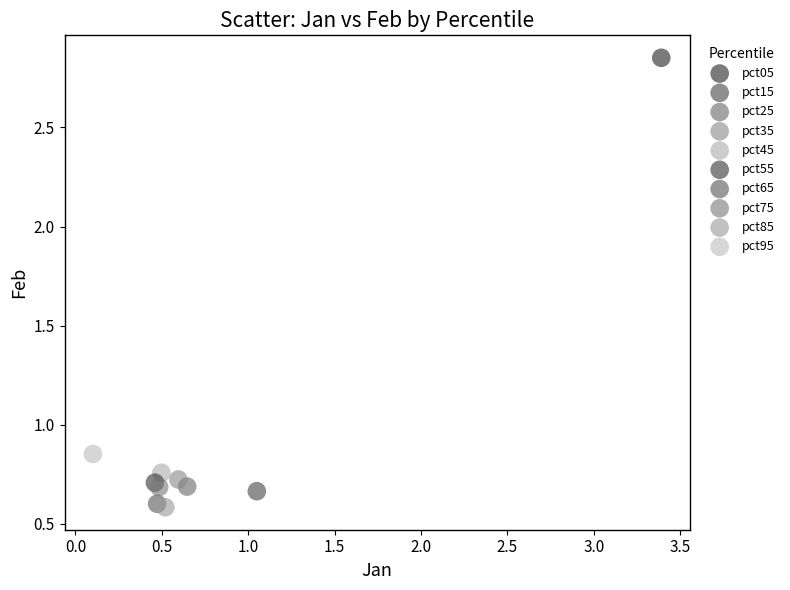

What are all the series names shown in the legend?

pct05, pct15, pct25, pct35, pct45, pct55, pct65, pct75, pct85, pct95